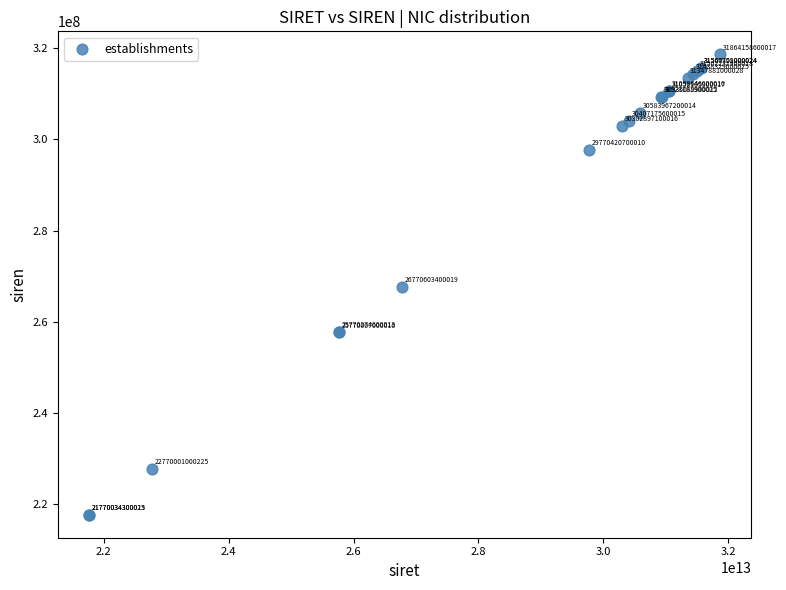

What Y value in the scatter plot is closest to 268170964?

267706034